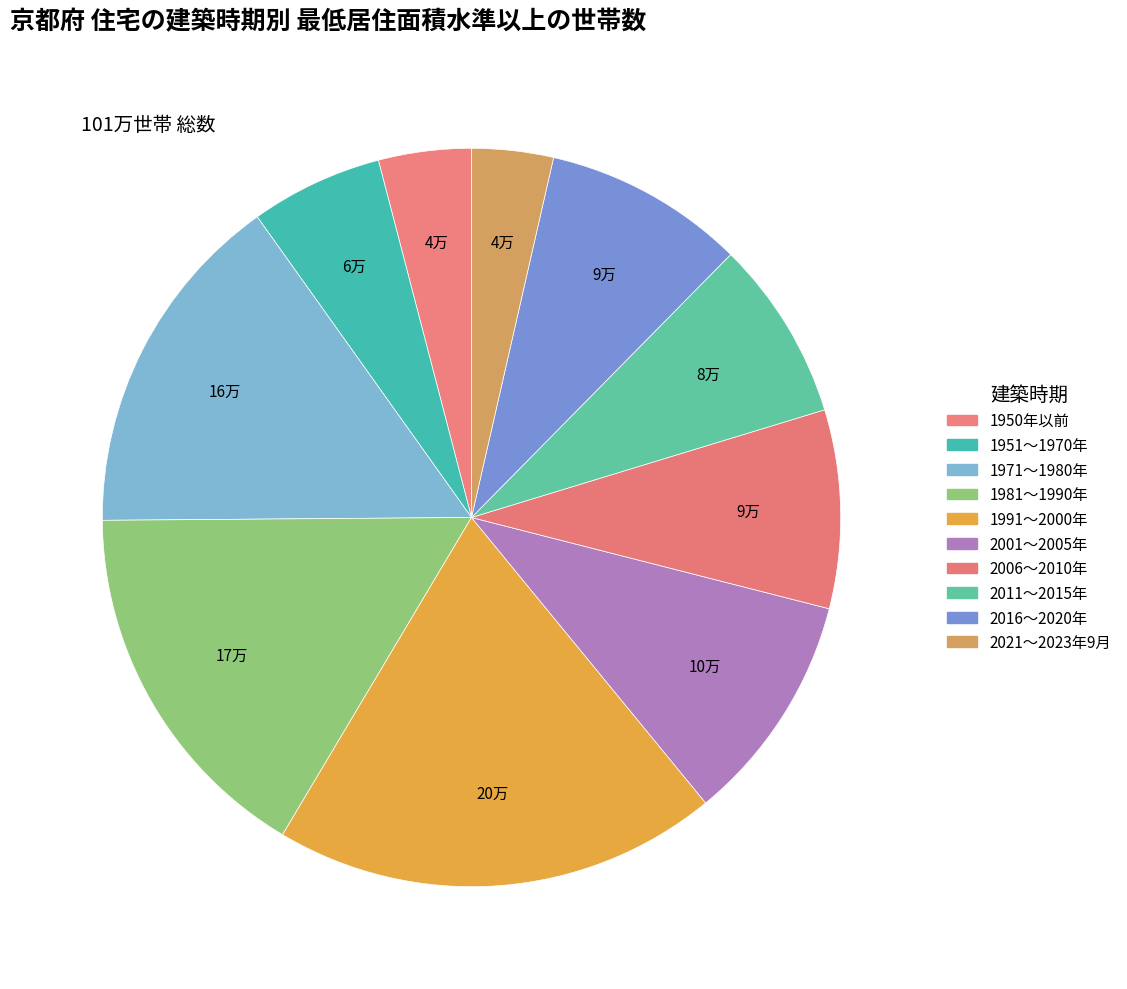

To the nearest percent, what is the difference between the 2011～2015年 and 1991～2000年 slice percentages?

12%